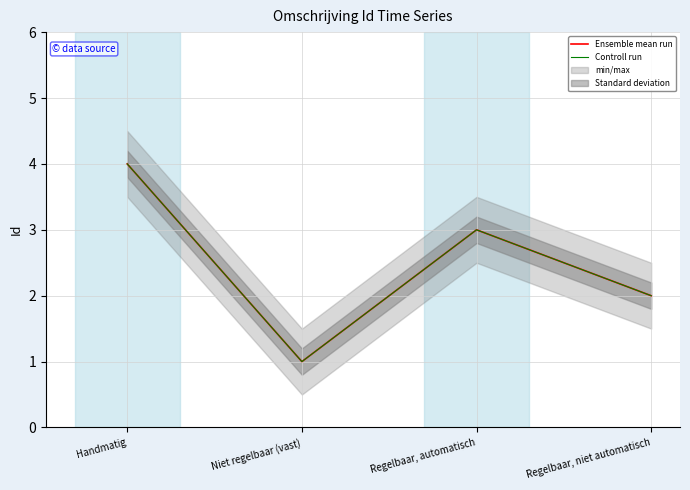

Read the Ensemble mean run value at Regelbaar, automatisch.

3